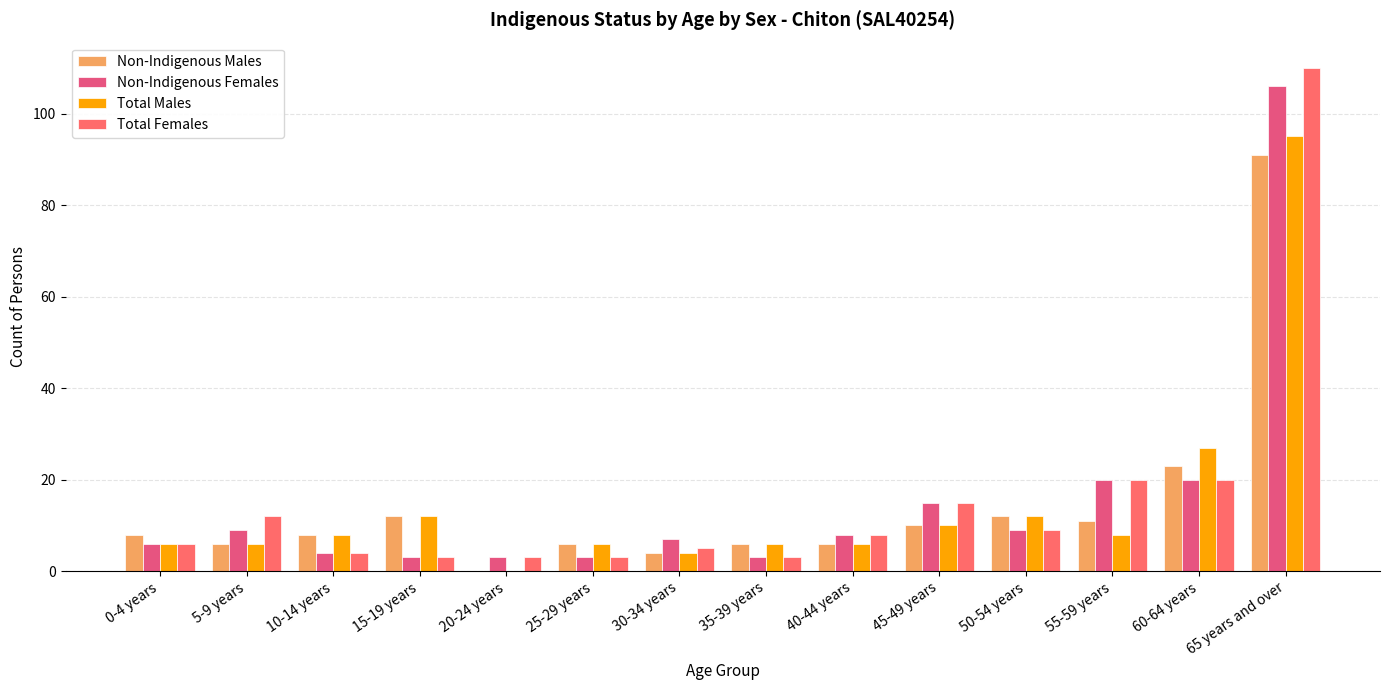

Is the value of Non-Indigenous Females at 25-29 years greater than the value of Total Males at 40-44 years?

No